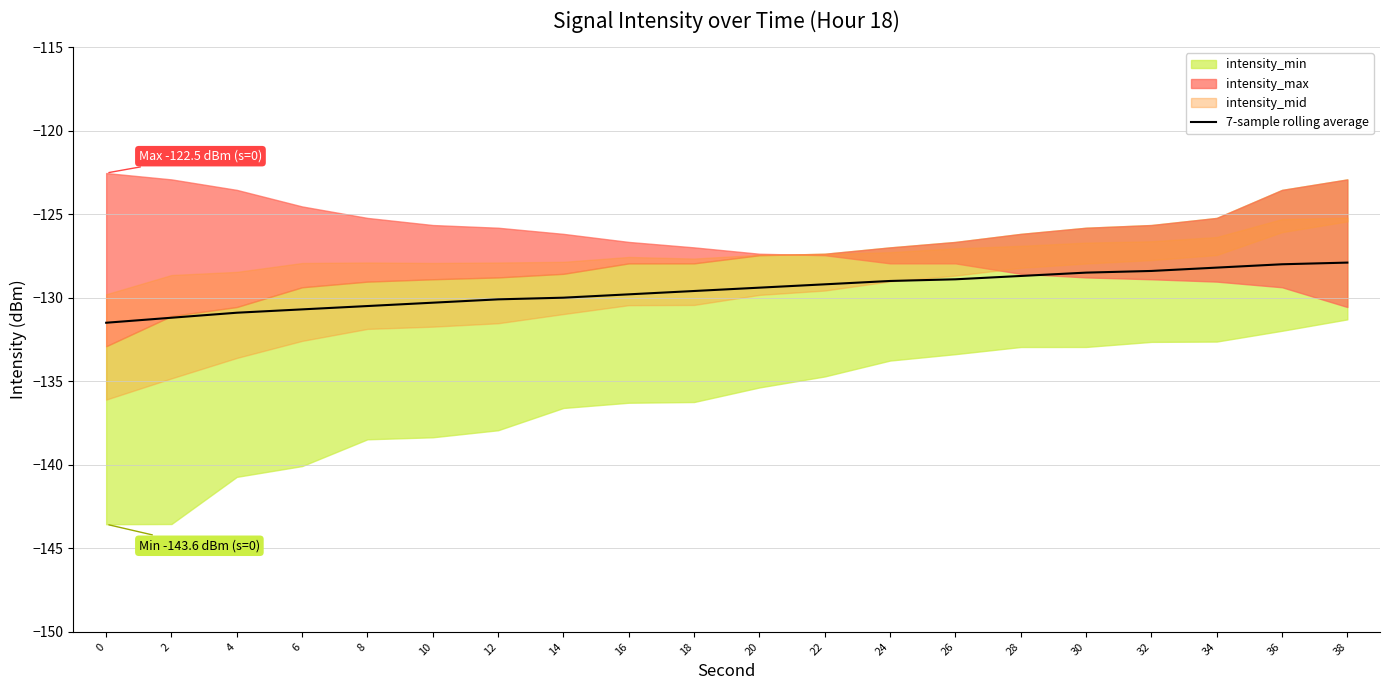

Rank the categories by value from highest to lowest.

38, 36, 34, 32, 30, 28, 26, 24, 22, 20, 18, 16, 14, 12, 10, 8, 6, 4, 2, 0